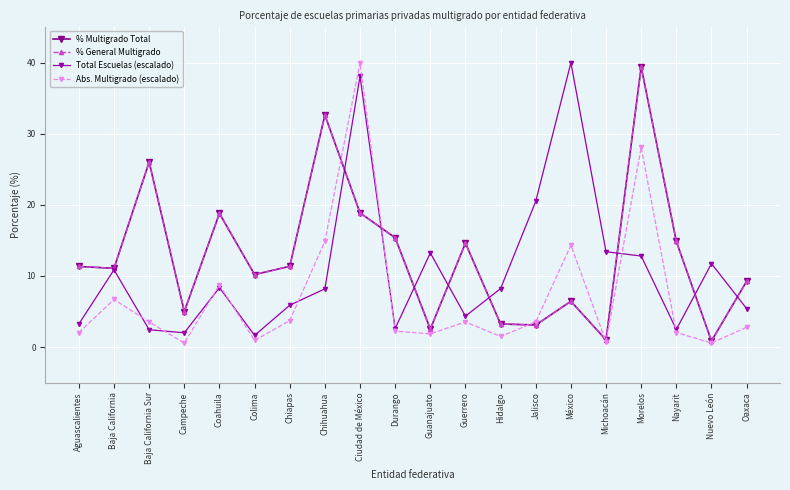

What is the label of the 4th point from the right?

Morelos